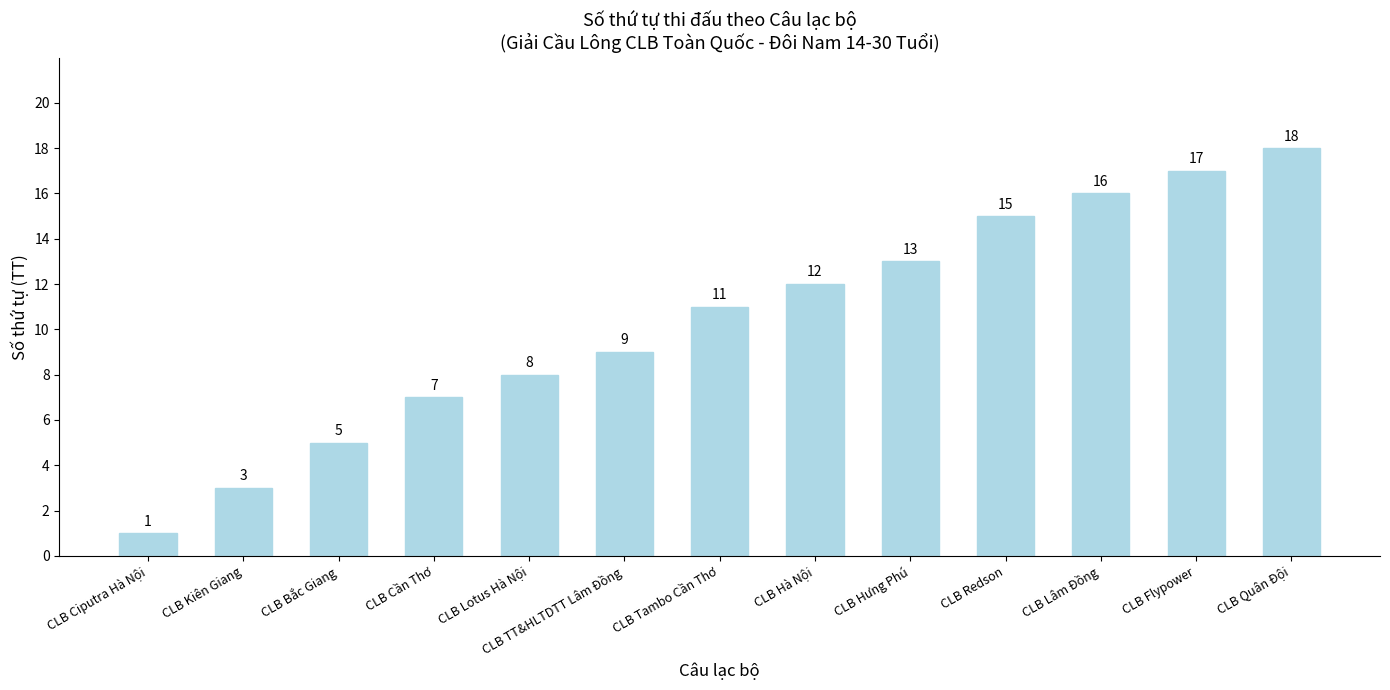

The value at CLB TT&HLTDTT Lâm Đồng is 5. True or false?

False